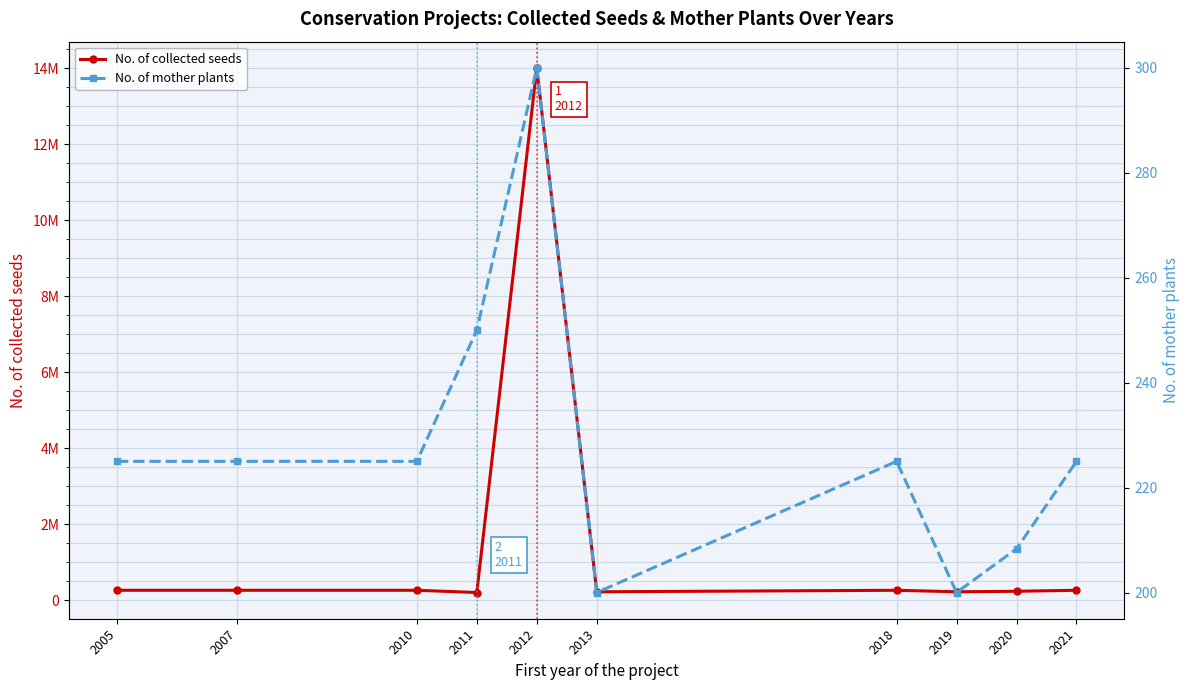

Where is the first local maximum for No. of collected seeds?

2012